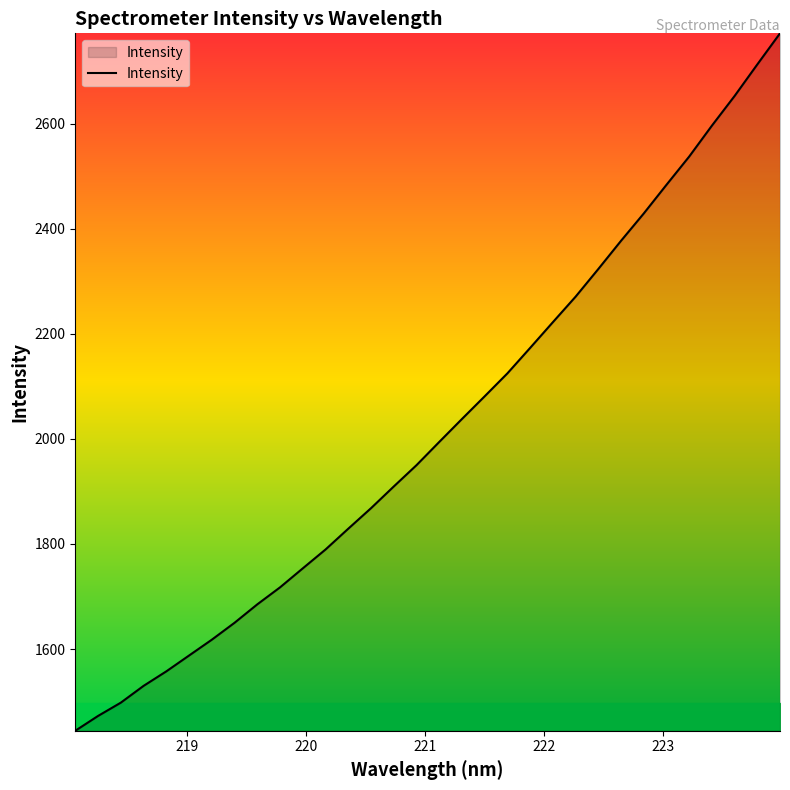

True or false: the data has more than 2 interior local peaks.

False